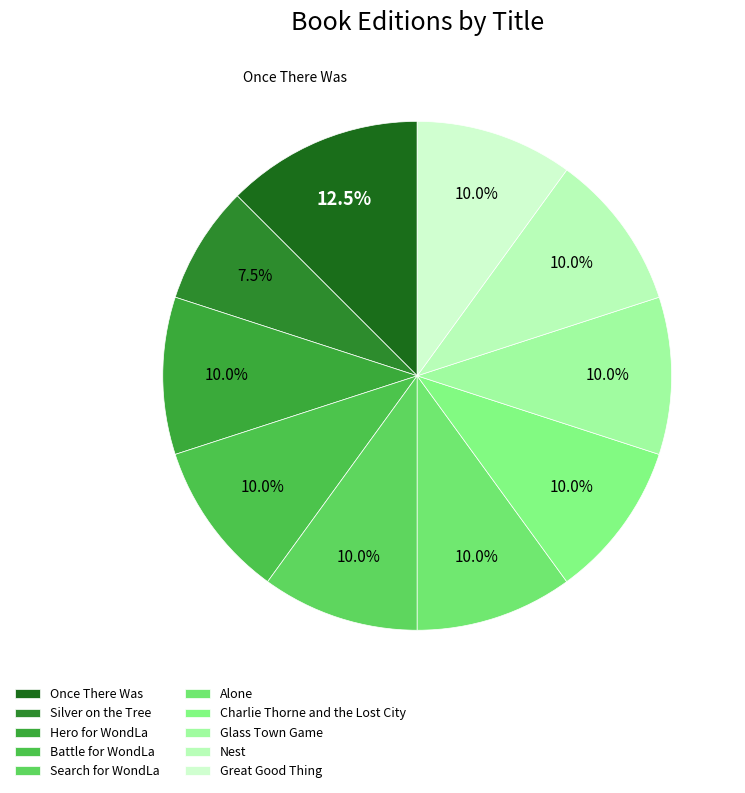

Which slice is the largest?

Once There Was